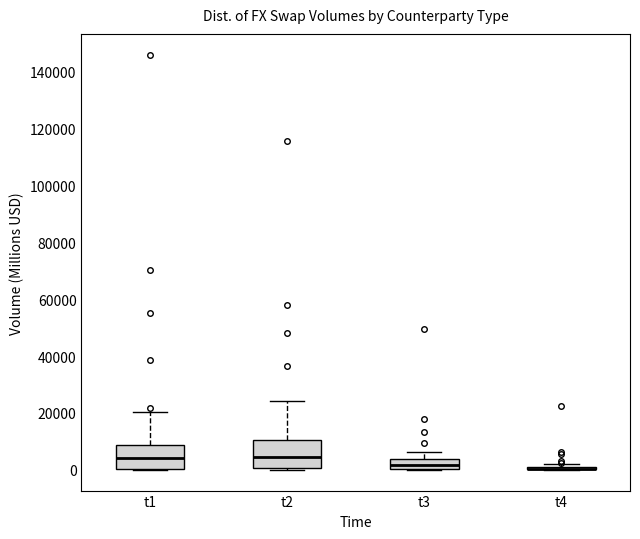

Reading left to right, read every box against the y-axis: the position of its median line, the range the box covers, and the ends of its whiskers. The values are not printed on the chart, so give them approximately, as read against the axis.

t1: median 4000, box 0 to 8000, whiskers 0 to 20000
t2: median 4000, box 0 to 10000, whiskers 0 (just below the box's lower edge) to 24000
t3: median 2000, box 0 to 4000, whiskers 0 to 6000
t4: box collapsed to a line at 0, whiskers 0 to 2000